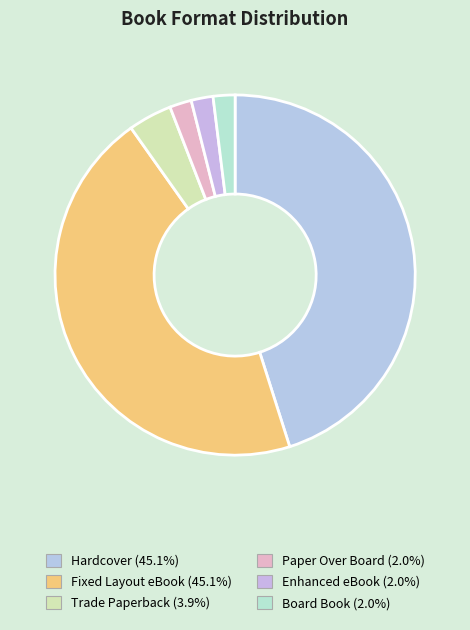

To the nearest percent, what is the difference between the largest and smallest slice percentages?

43%